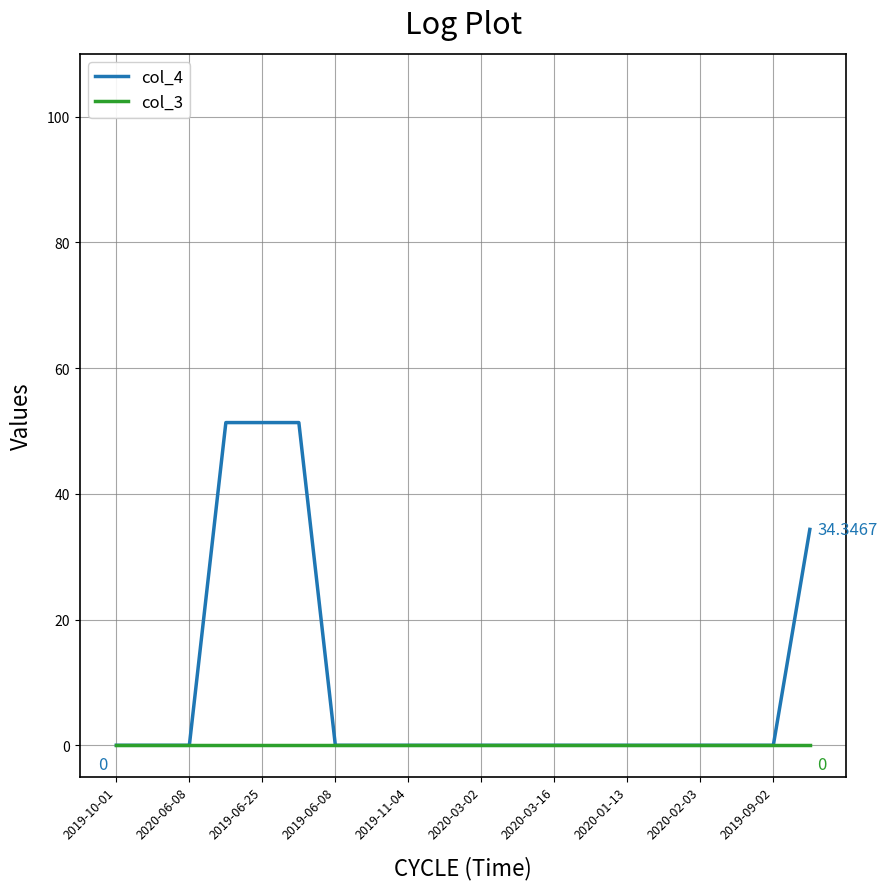

How many lines are shown in the chart?

2